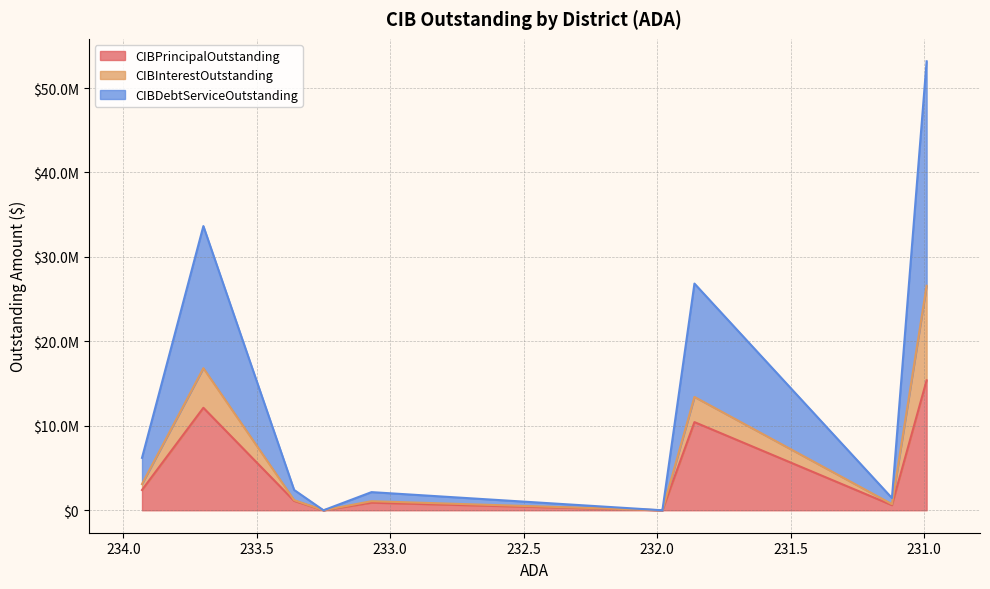

True or false: CIBInterestOutstanding and CIBDebtServiceOutstanding cross at least once.

False